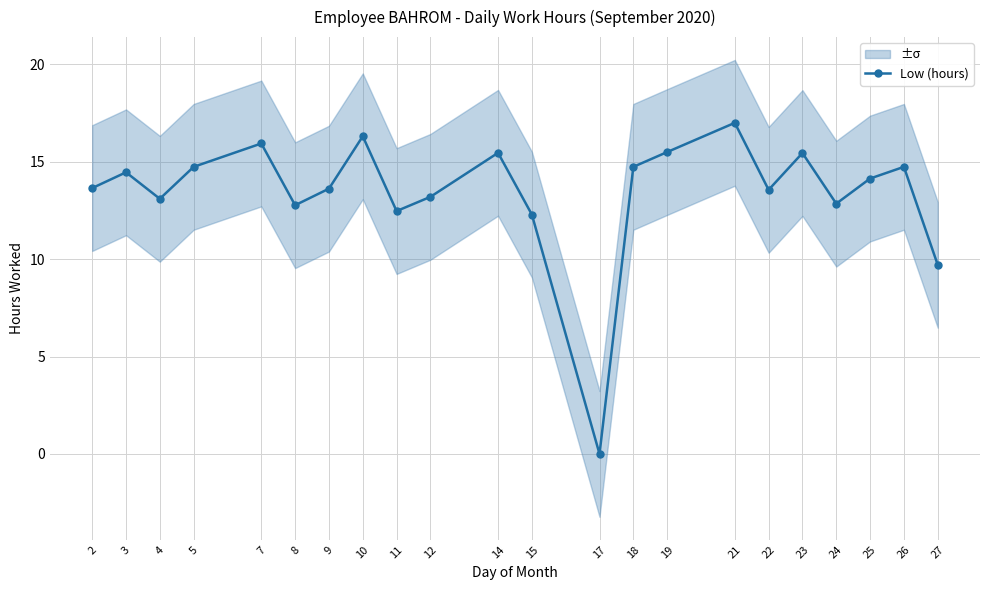

Count the number of values greater than 14.

11